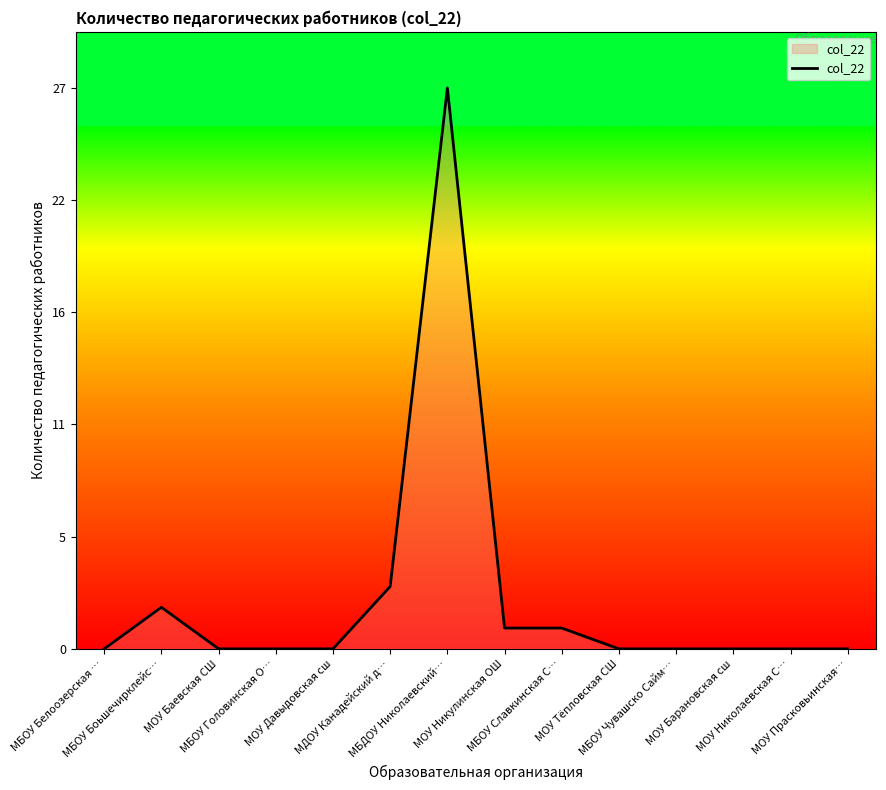

Where is the data nearest to the value 13?

МДОУ Канадейский д…